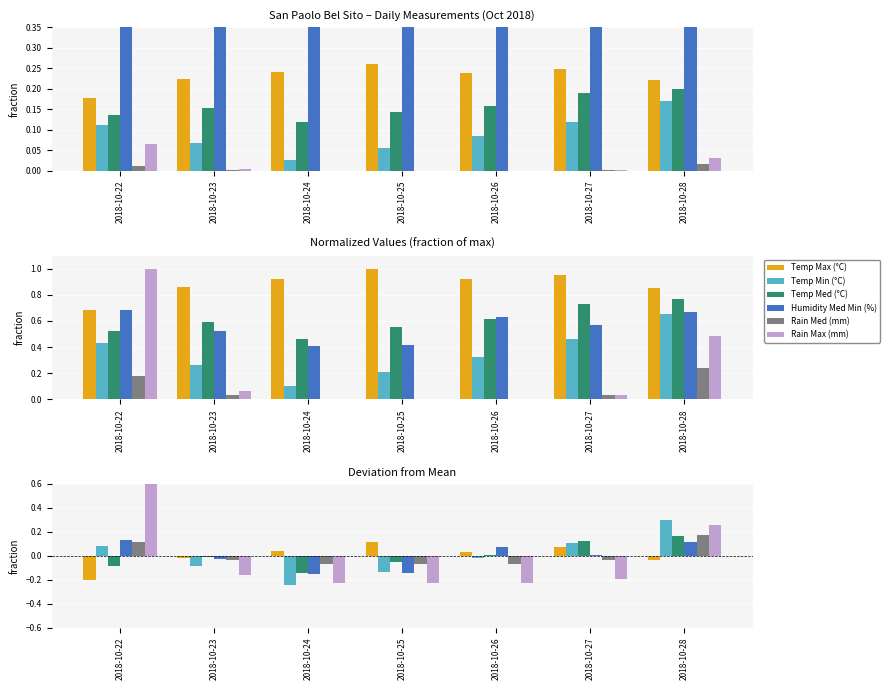

Count the Rain Max (mm) values in the range 0 to 1.

2